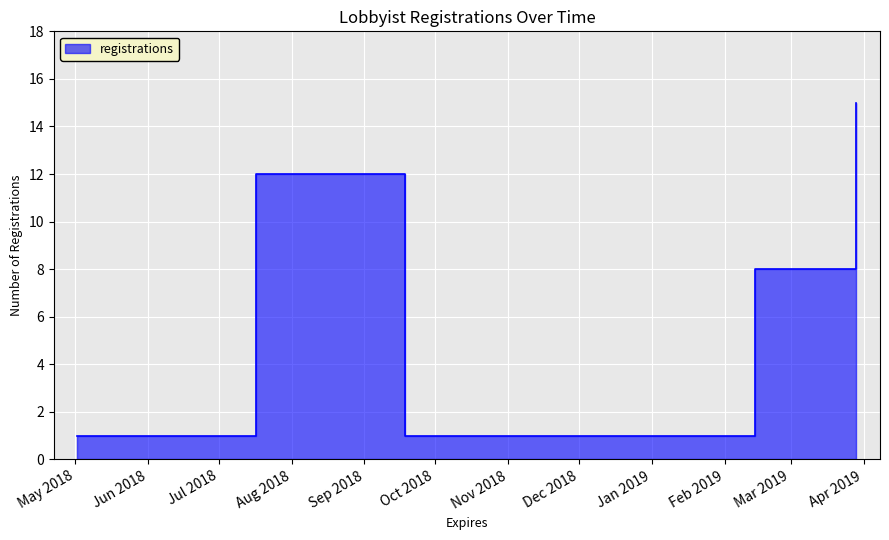

What is the sum of all values?

64